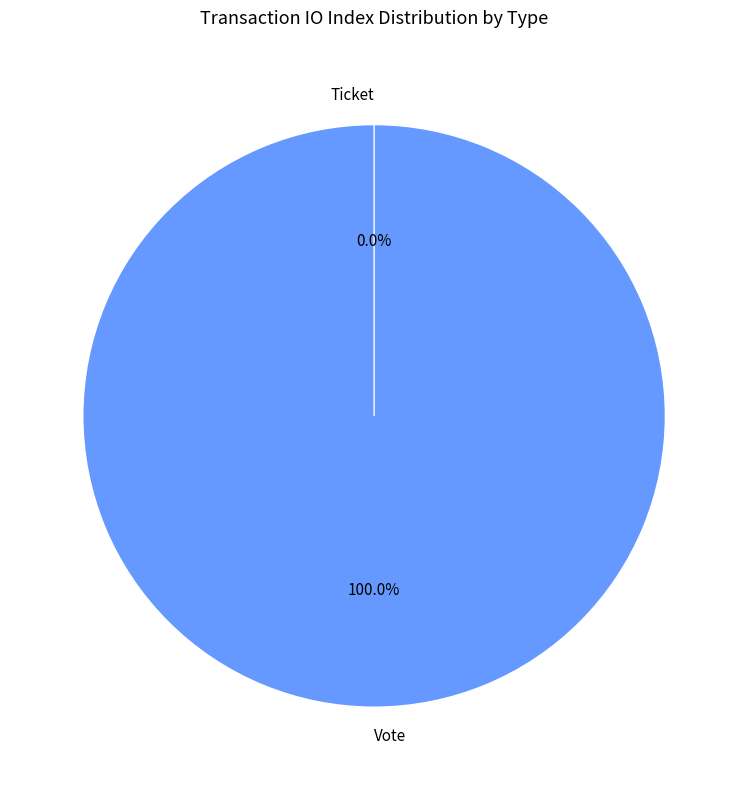

To the nearest percent, what percentage of the pie is Vote?

100%